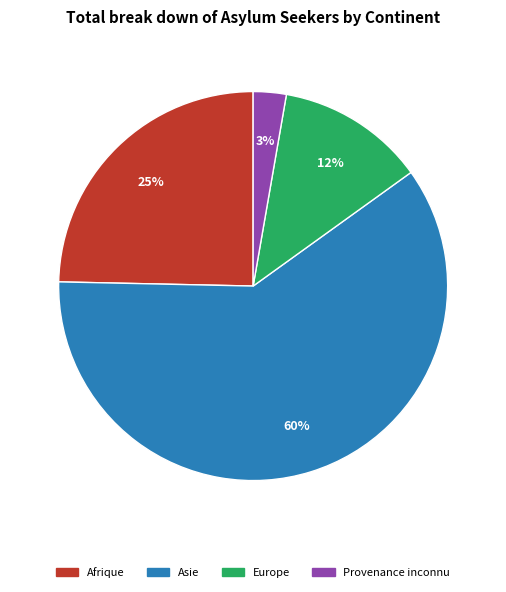

Is there any slice that represents more than half of the pie?

Yes